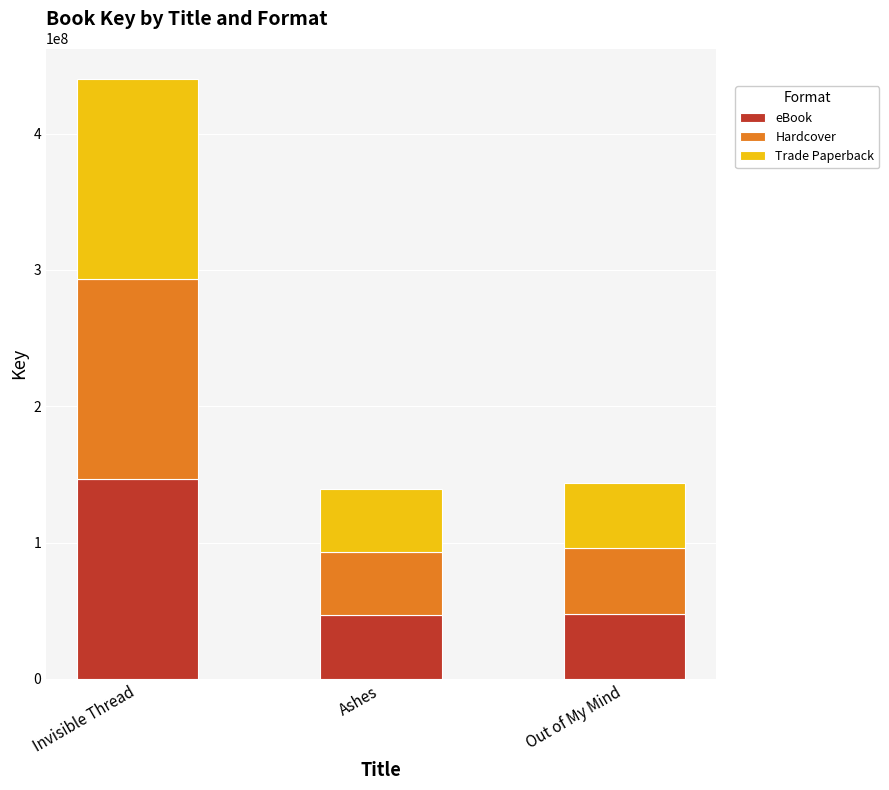

At which label does eBook reach its peak?

Invisible Thread